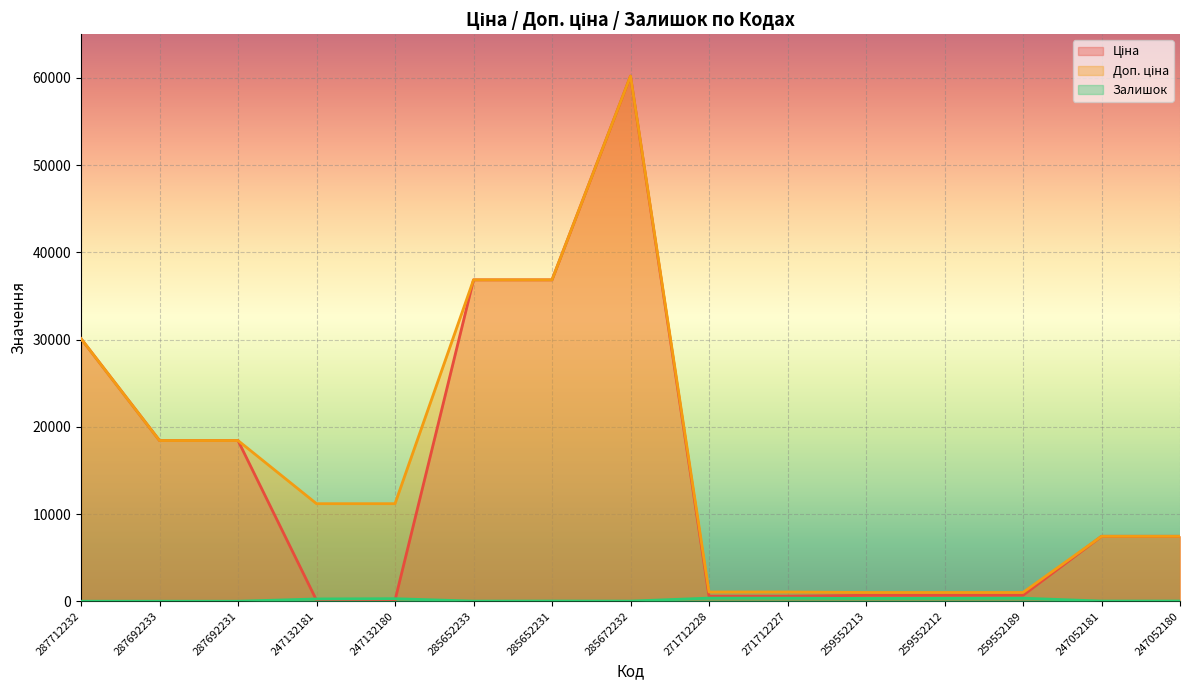

Rank the series at 285652231 from highest to lowest value.

Ціна, Доп. ціна, Залишок